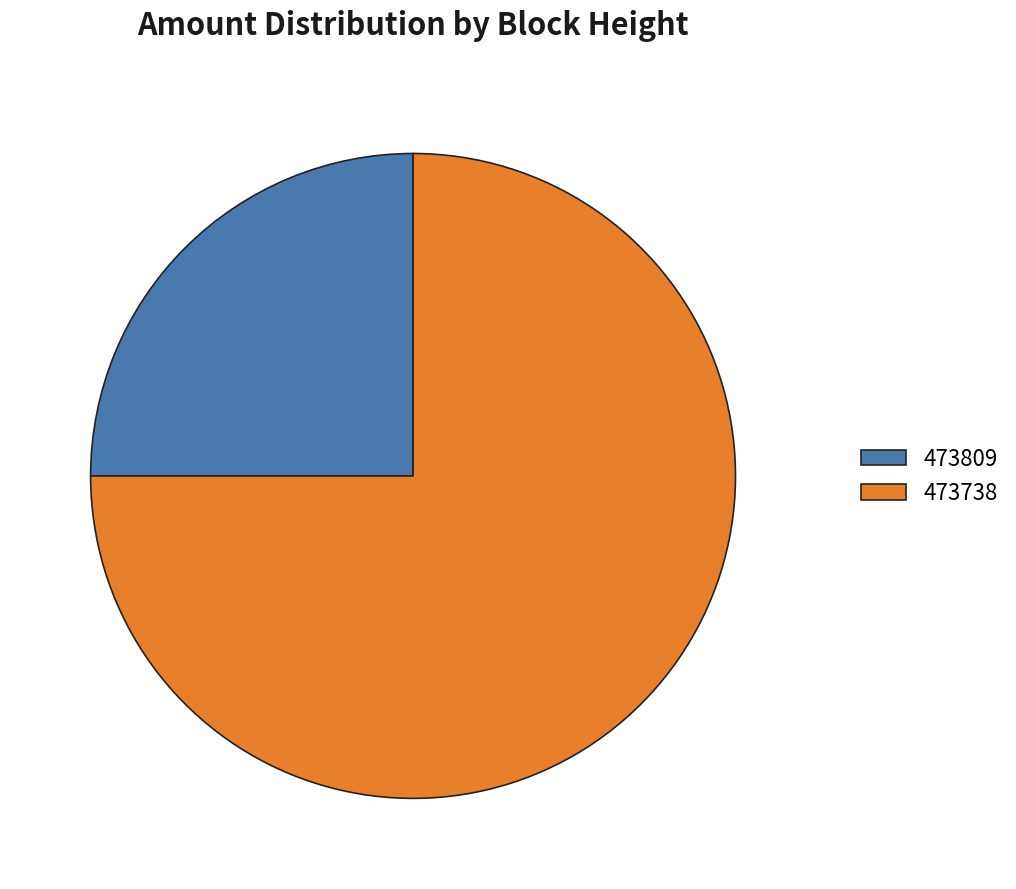

Combined, do 473738 and 473809 account for over 50%?

Yes